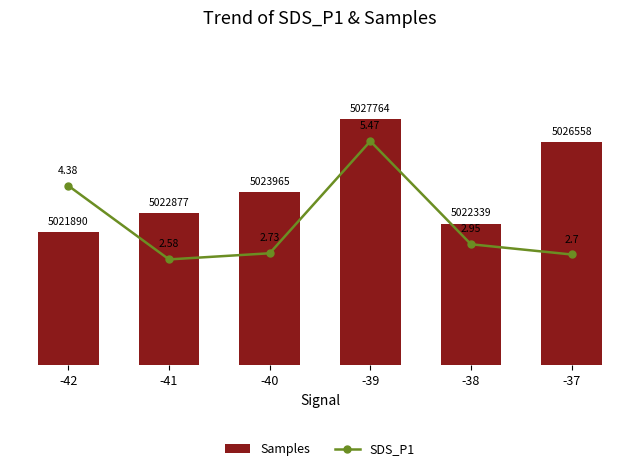

What is the total value across all series at -38?

5022342.0